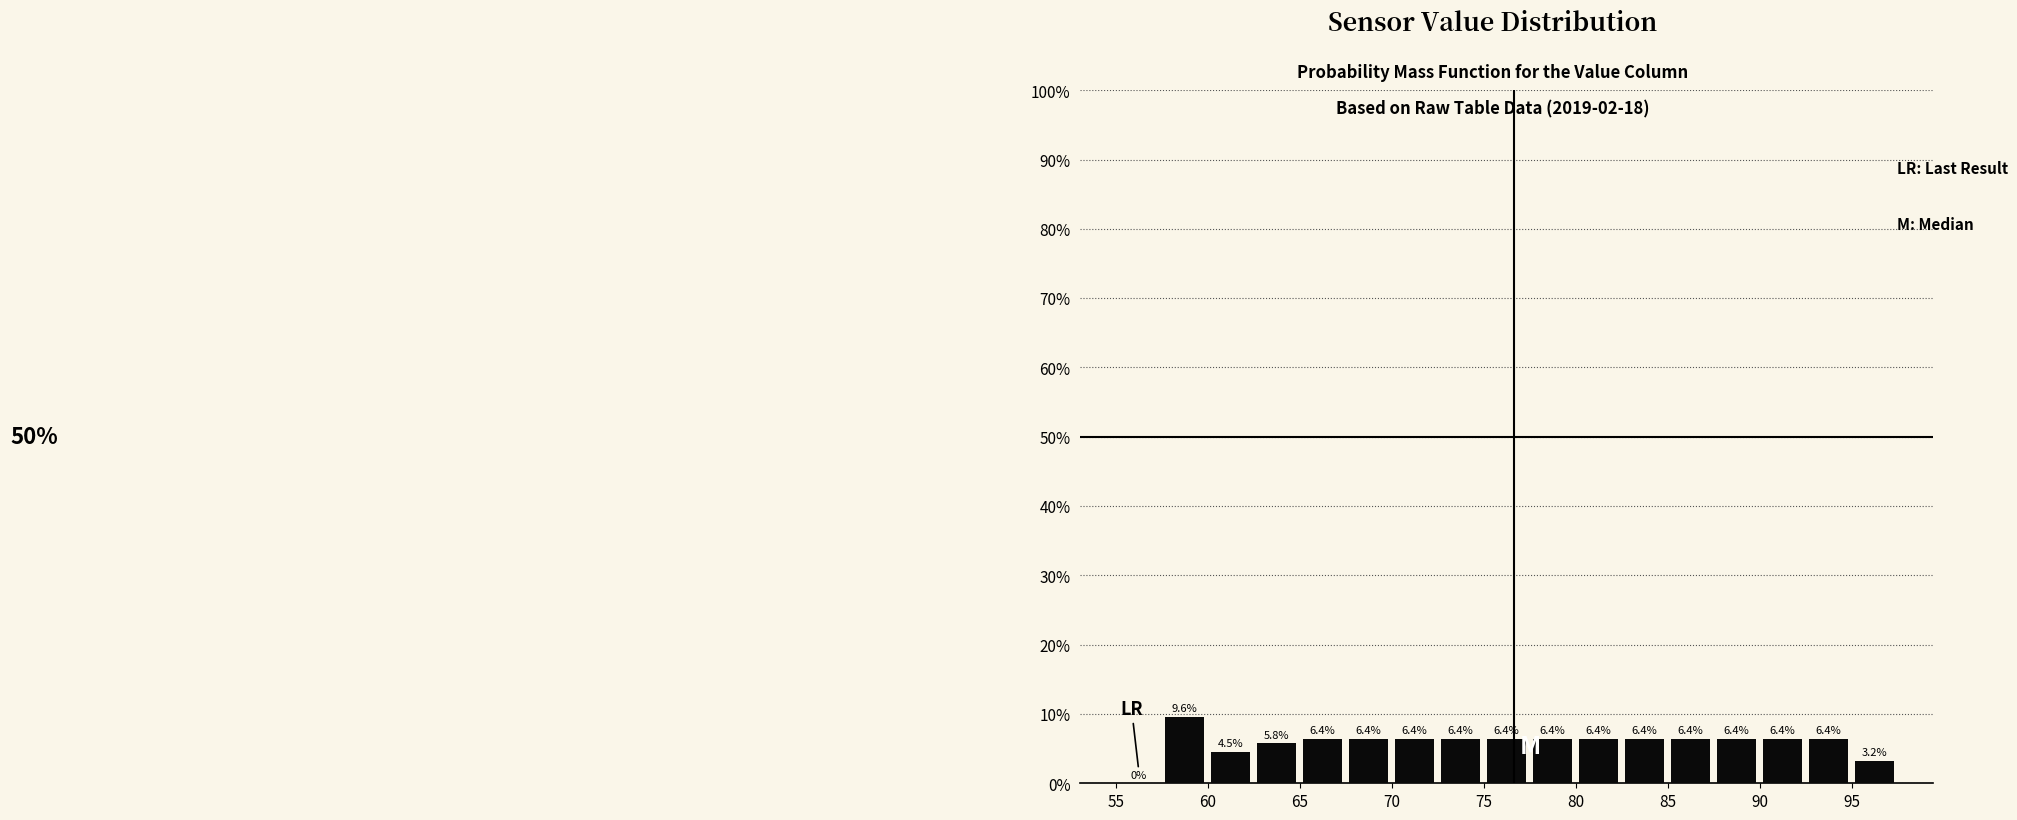

Over which range of the x-axis is the bar tallest?

57.5 to 60.0